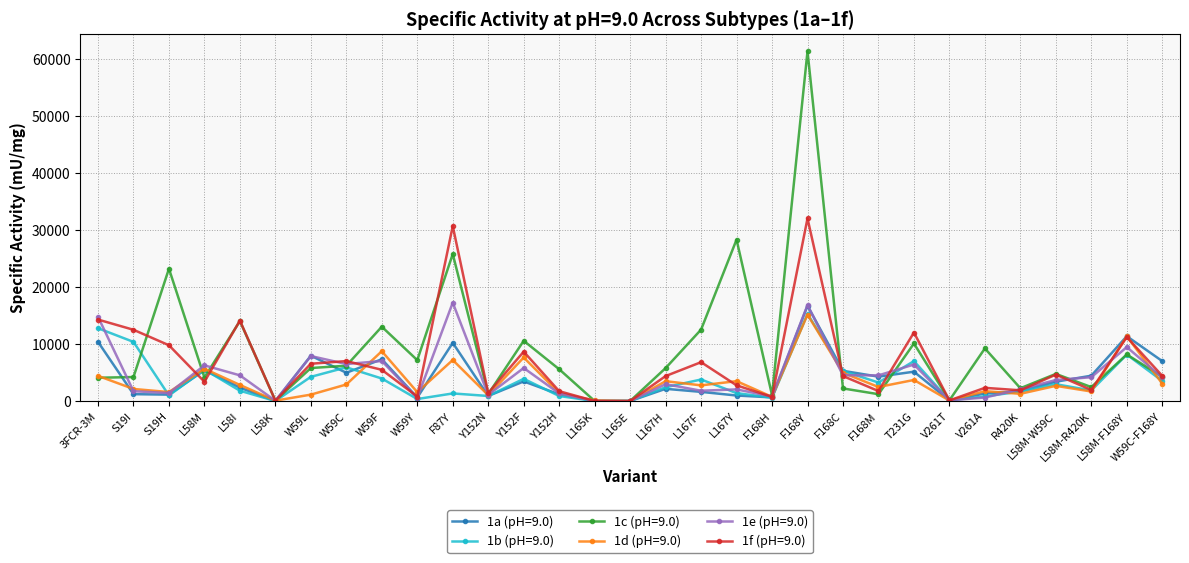

What is the total value across all series at F87Y?

92495.1